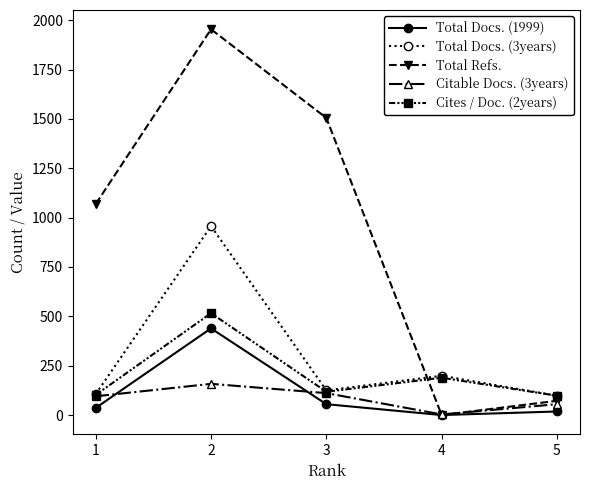

True or false: Total Refs. and Cites / Doc. (2years) intersect in this chart.

True